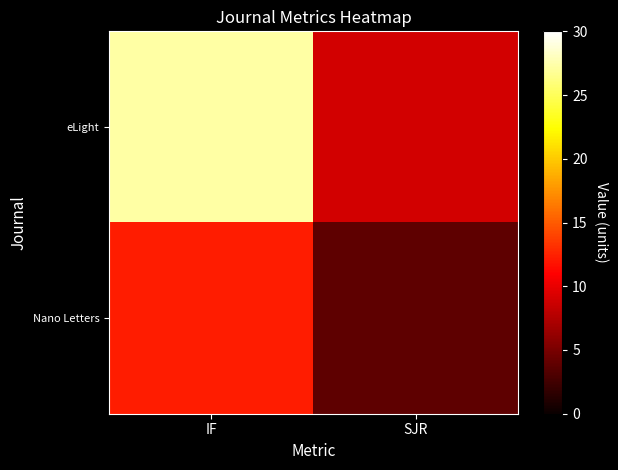

Between IF and SJR, which series saw the biggest shift?

eLight